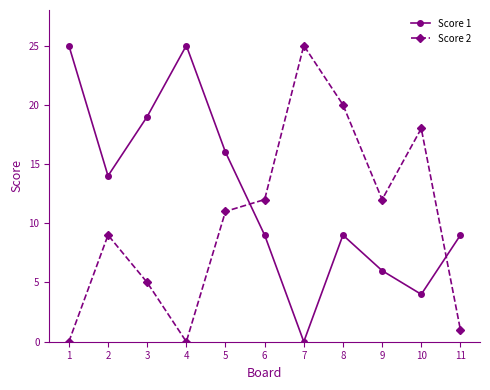

Reading left to right, extract all data points from this chart.

Score 1: 1=25	2=14	3=19	4=25	5=16	6=9	7=0	8=9	9=6	10=4	11=9
Score 2: 1=0	2=9	3=5	4=0	5=11	6=12	7=25	8=20	9=12	10=18	11=1